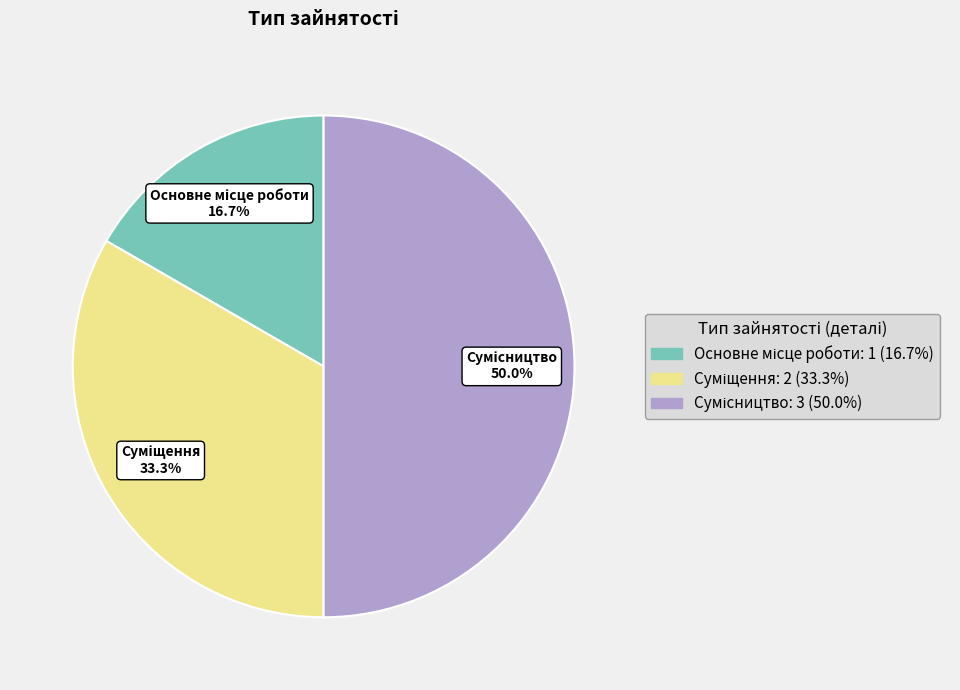

Is there a majority slice in this chart?

No